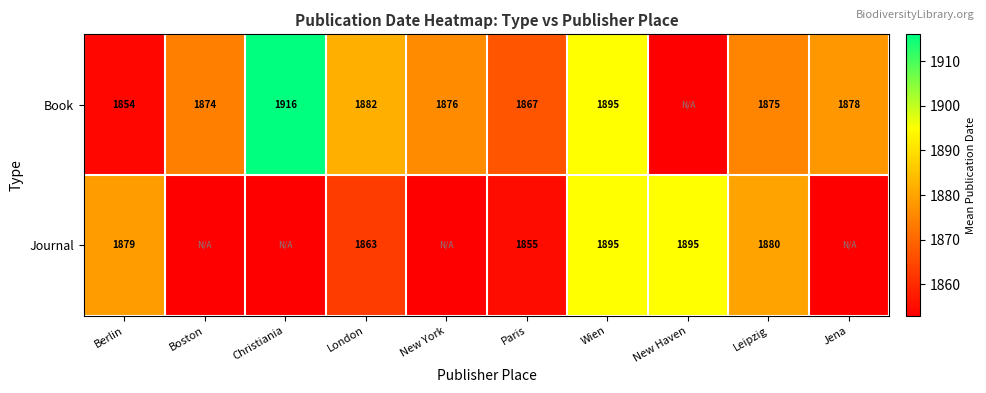

At London, list the series in order from largest to smallest.

Book, Journal